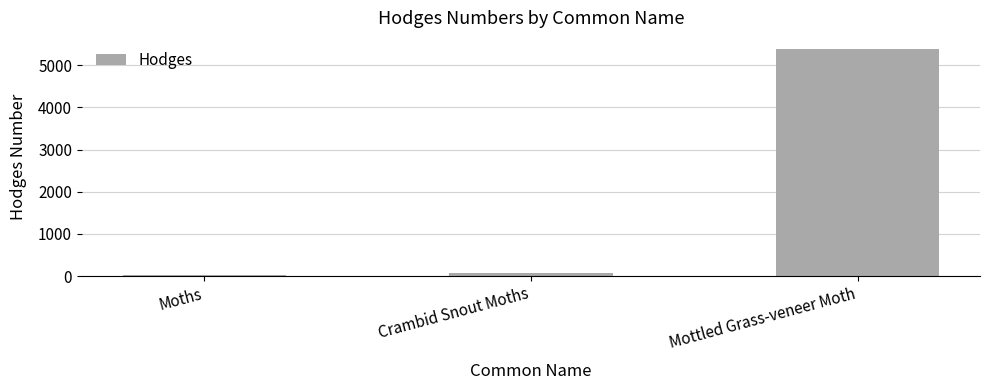

What is the sum of the values at Moths and Crambid Snout Moths?

109.2